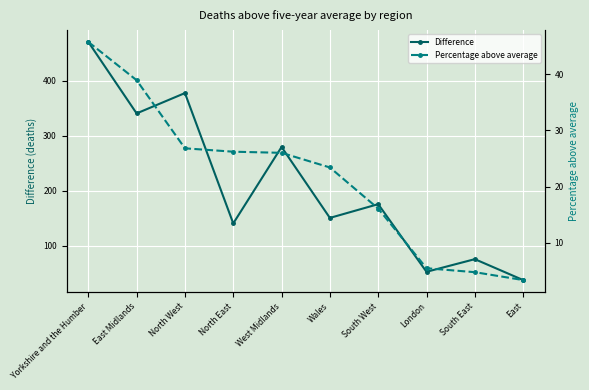

How many data points in Percentage above average are less than 26?

5